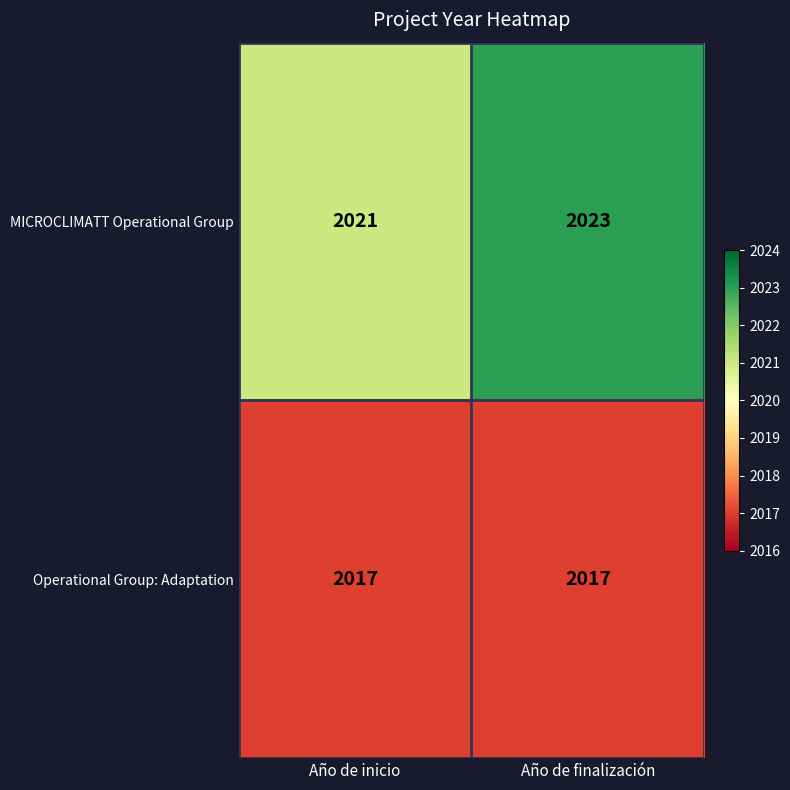

Reading left to right, list all the values displayed in this chart.

MICROCLIMATT Operational Group: Año de inicio=2021	Año de finalización=2023
Operational Group: Adaptation: Año de inicio=2017	Año de finalización=2017